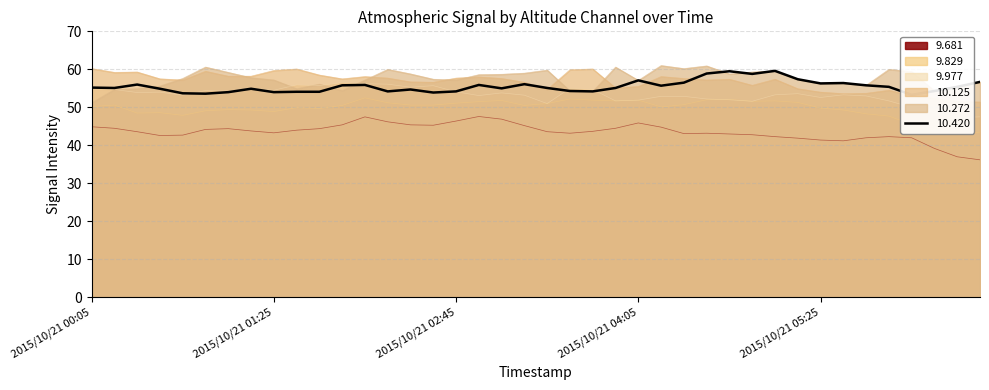

Which category has the highest value across all series?

2015/10/21 04:15